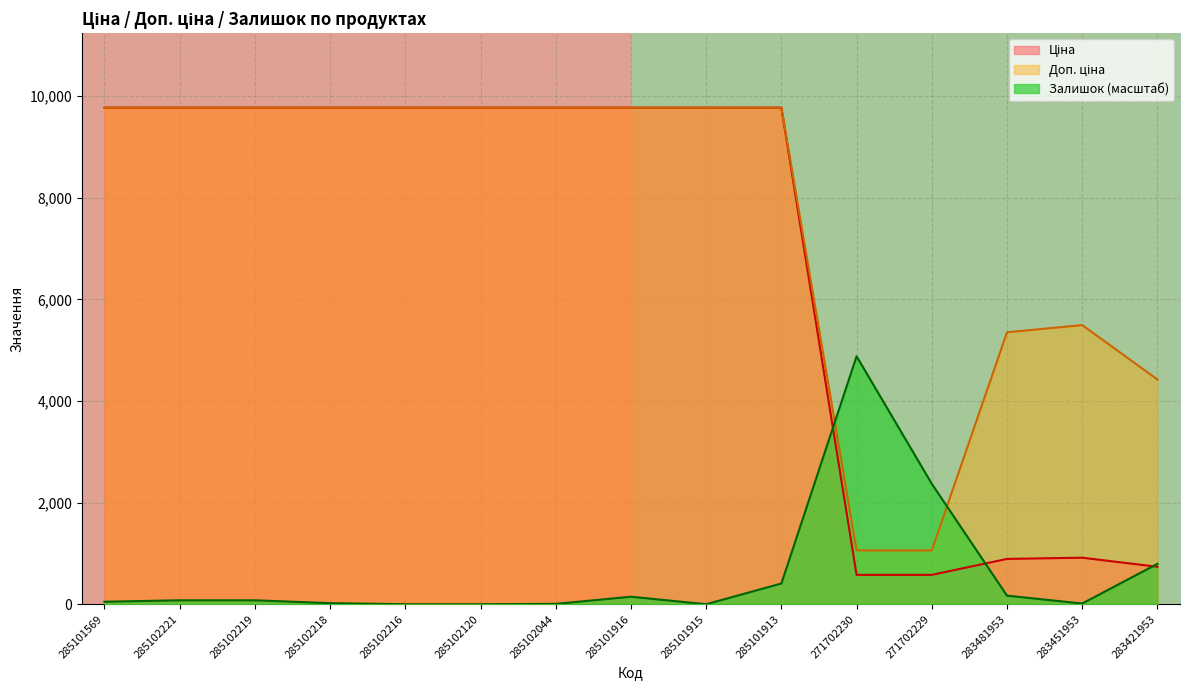

Between 285101913 and 285102044, which is larger?

285101913